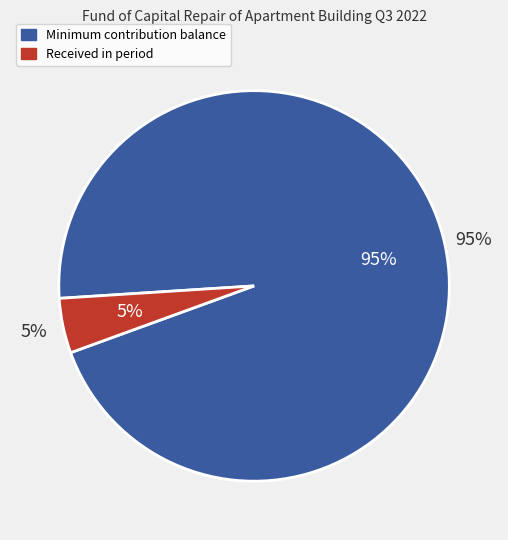

What percentage is the Поступило в отчетном периоде slice, to the nearest percent?

5%